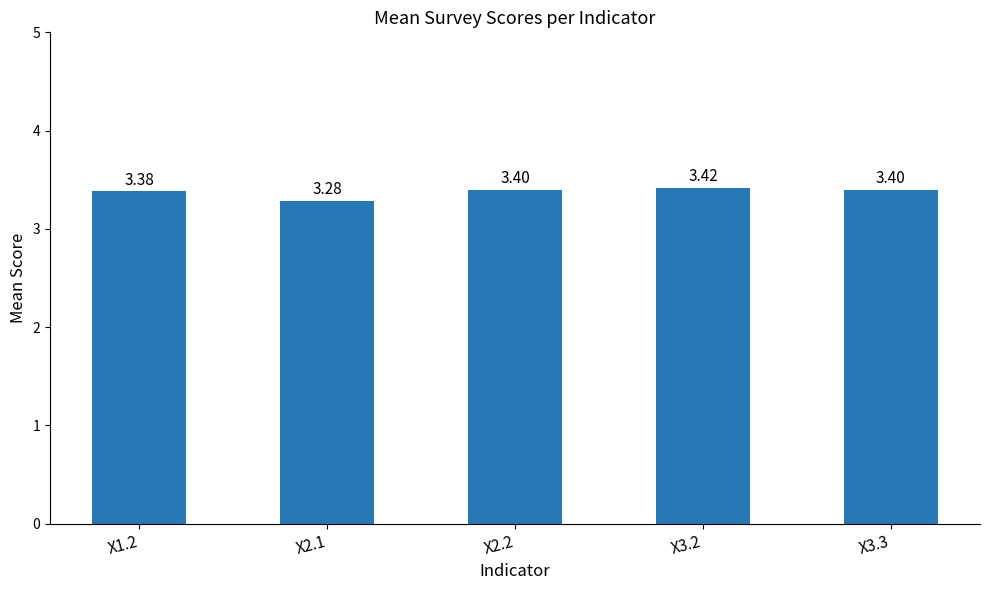

Between X2.1 and X3.3, which is larger?

X3.3